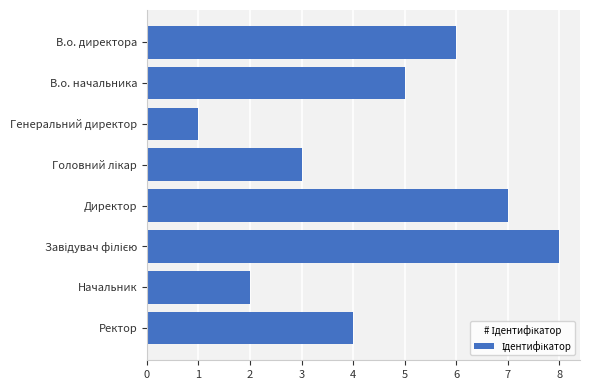

Does the chart contain any negative values?

No